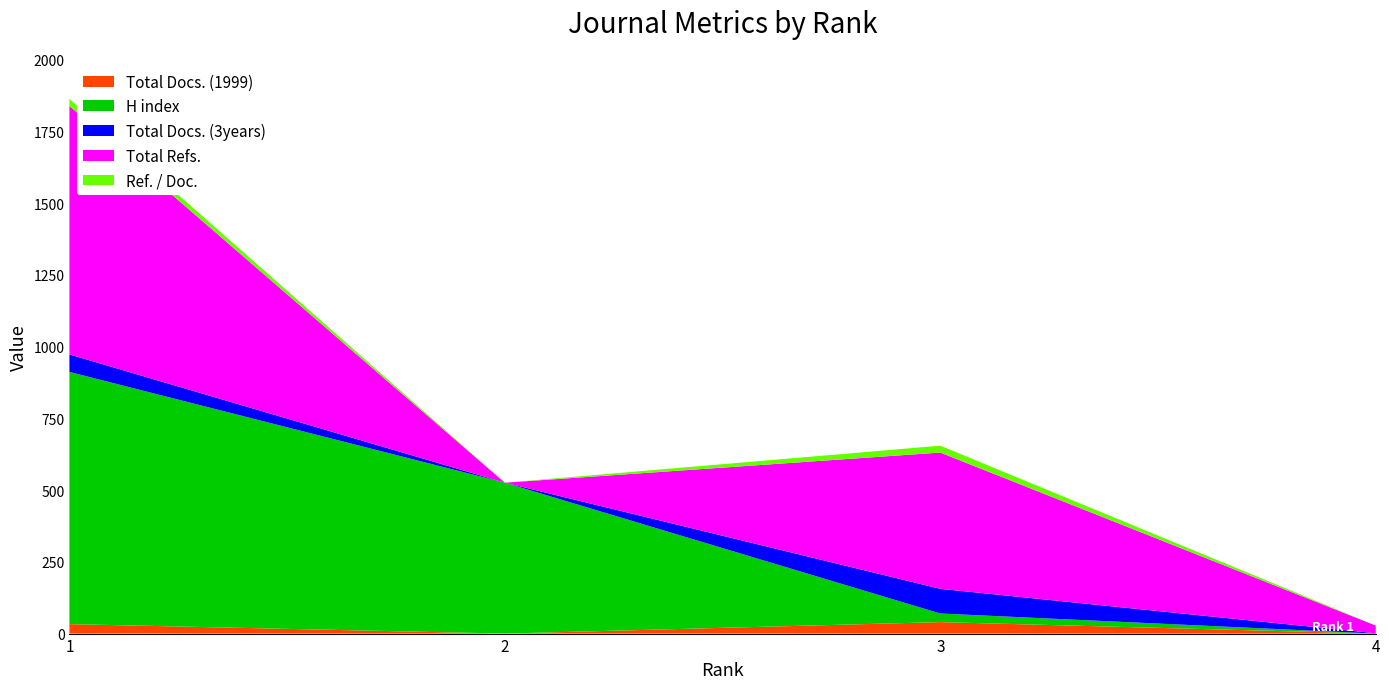

Reading left to right, extract all data points from this chart.

Total Docs. (1999): 1=33	2=0	3=40	4=0
H index: 1=879	2=526	3=30	4=0
Total Docs. (3years): 1=61	2=0	3=86	4=1
Total Refs.: 1=866	2=0	3=475	4=27
Ref. / Doc.: 1=25	2=0	3=24	4=0